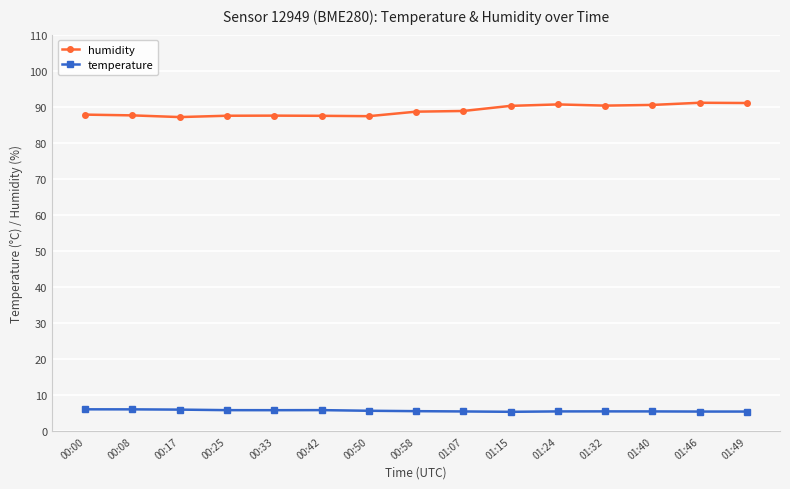

True or false: temperature has a value of 5.7 at 00:50.

True